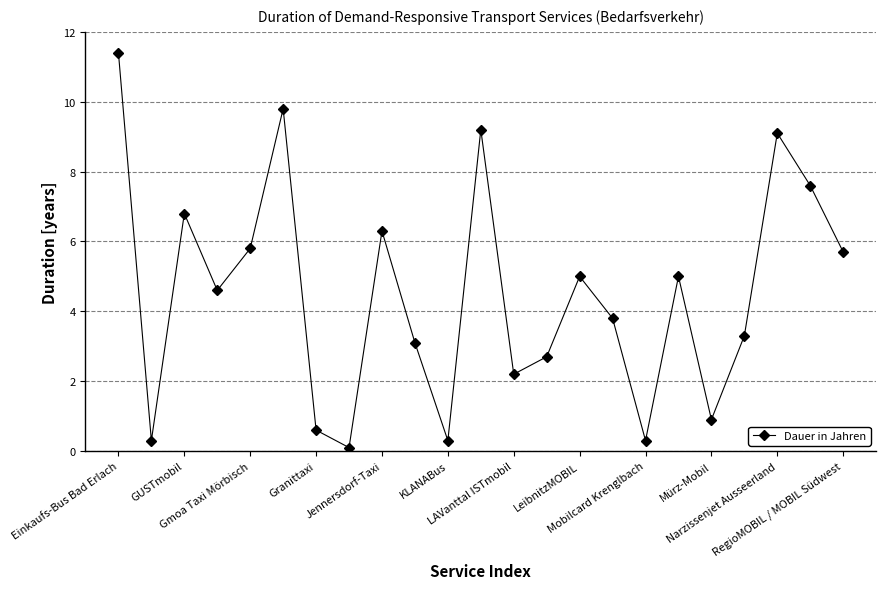

What is the maximum value shown in the chart?

11.4